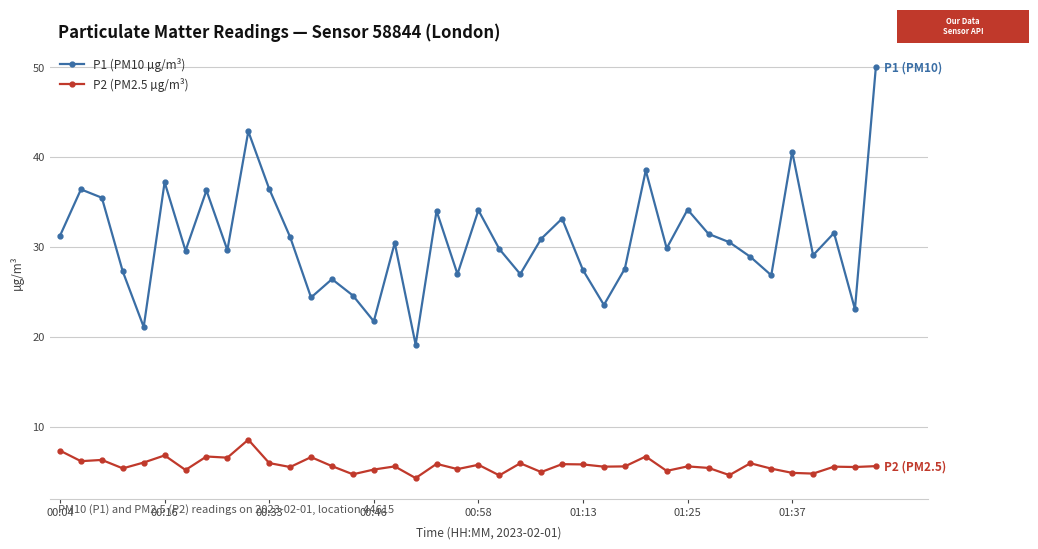

What is the value of the P1 (PM10 µg/m³) point at the 20th from the left?

27.0